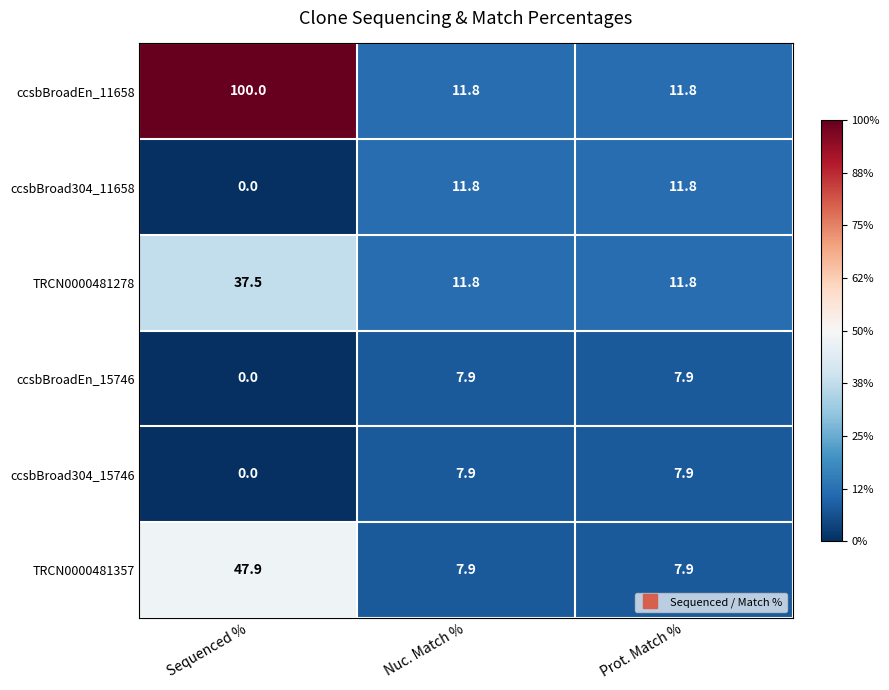

The value of TRCN0000481357 at Nuc. Match % is 4.4. True or false?

False